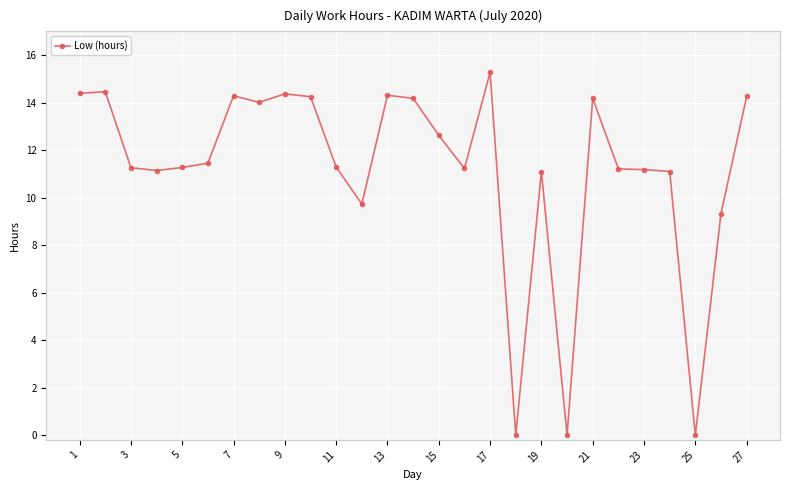

What is the sum of all values?

301.9